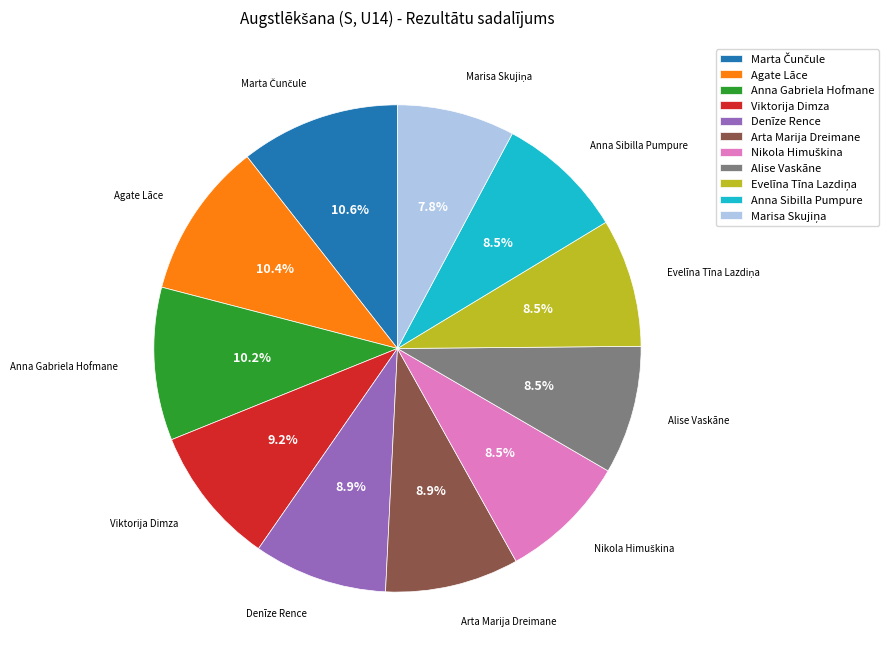

How much of the chart is everything except Anna Gabriela Hofmane?

89.8%